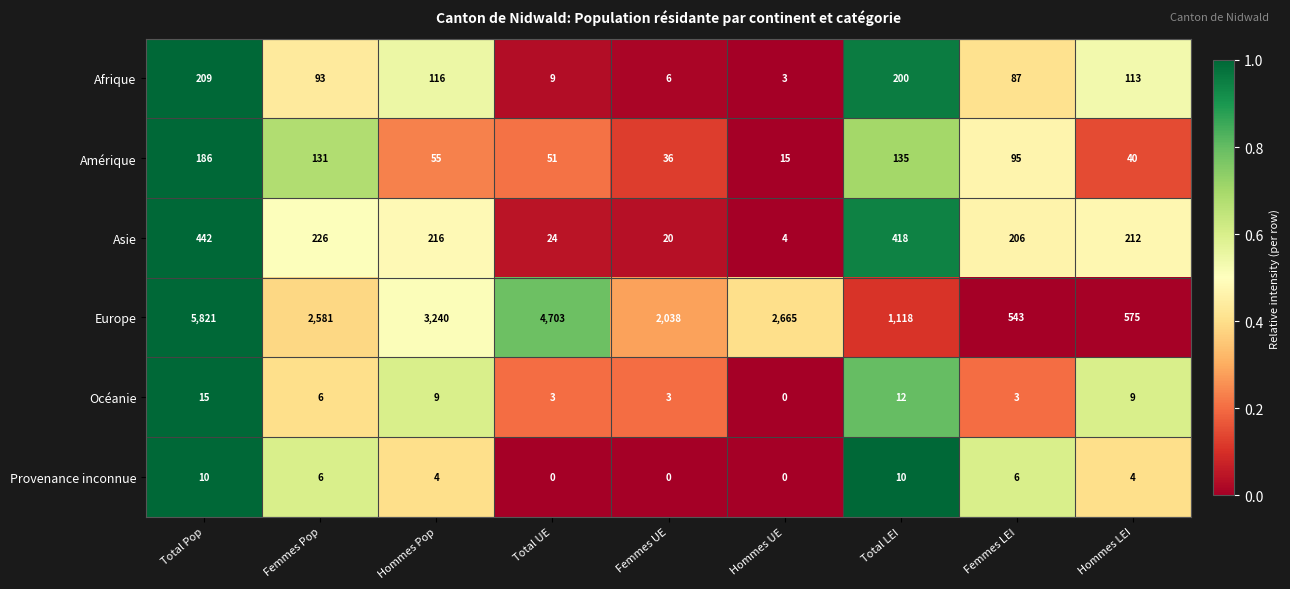

Which series has the largest total across all categories?

Europe